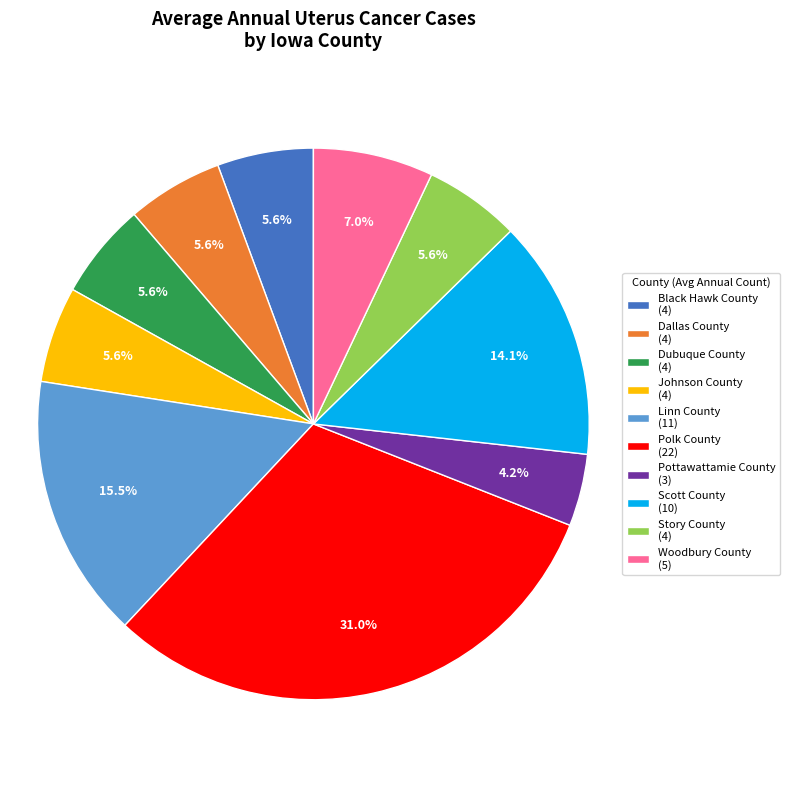

Which category has the smallest portion of the pie?

Pottawattamie County